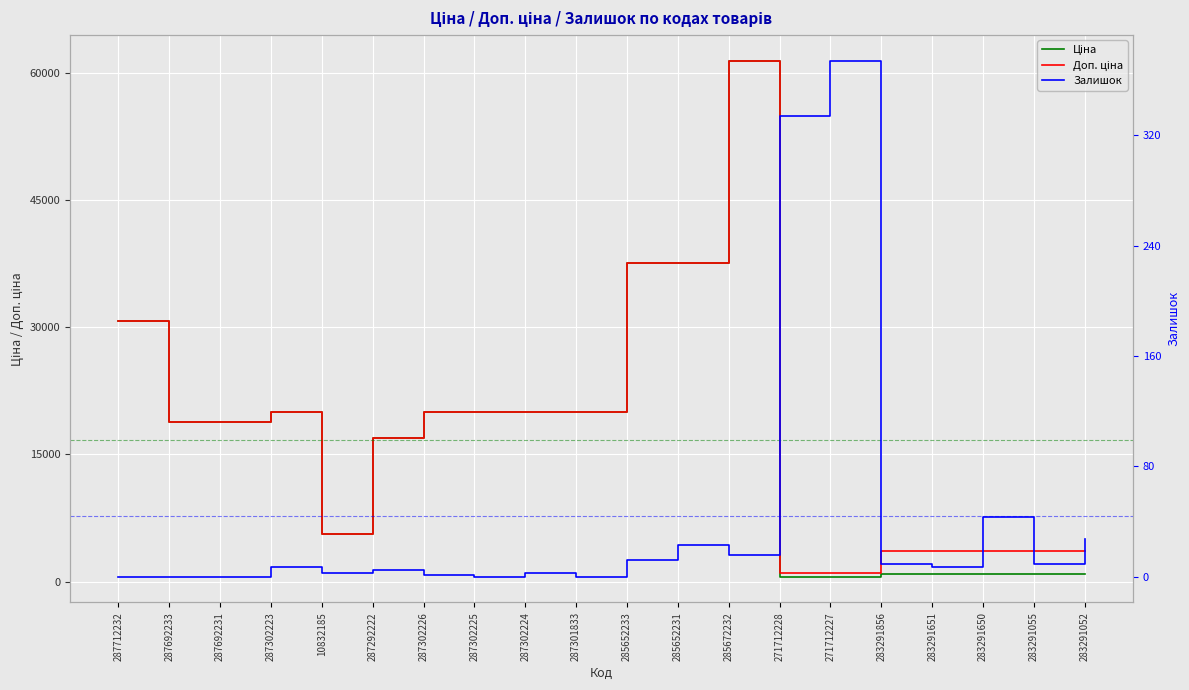

True or false: Залишок has a value of 152.6 at 271712227.

False